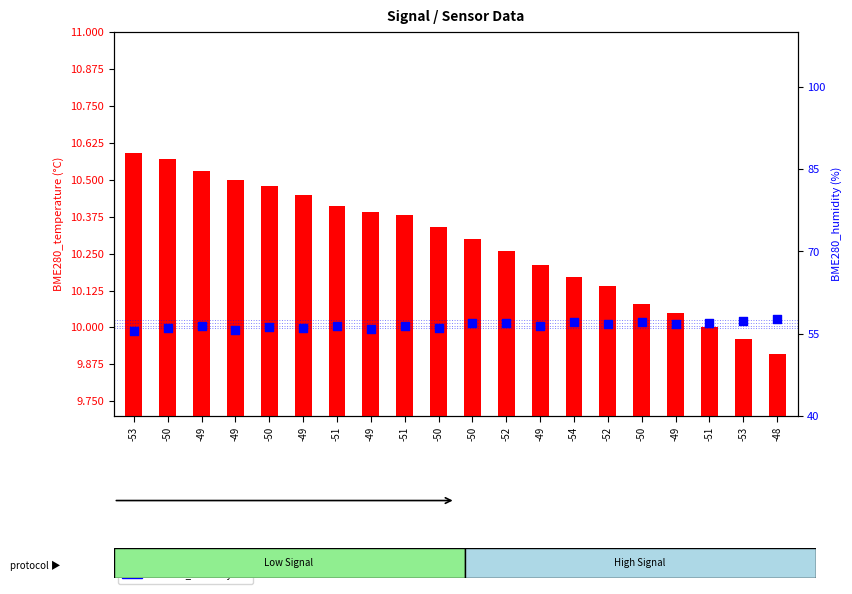

What are all the series names shown in the legend?

BME280_temperature, BME280_humidity